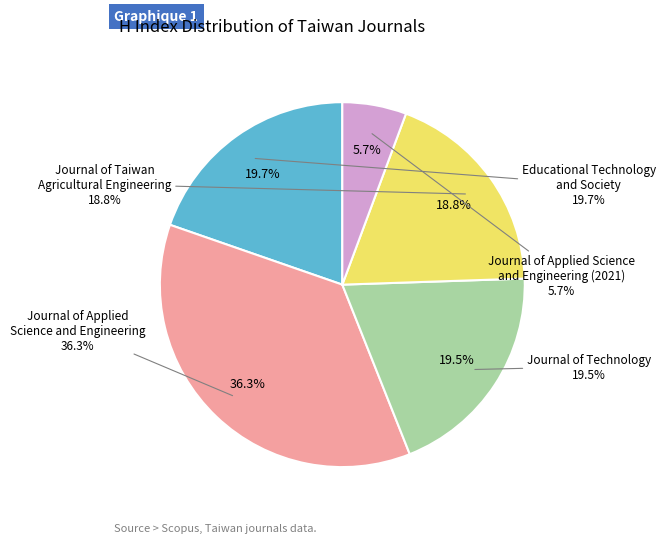

What is the largest slice in the pie chart?

Journal of Applied
Science and Engineering